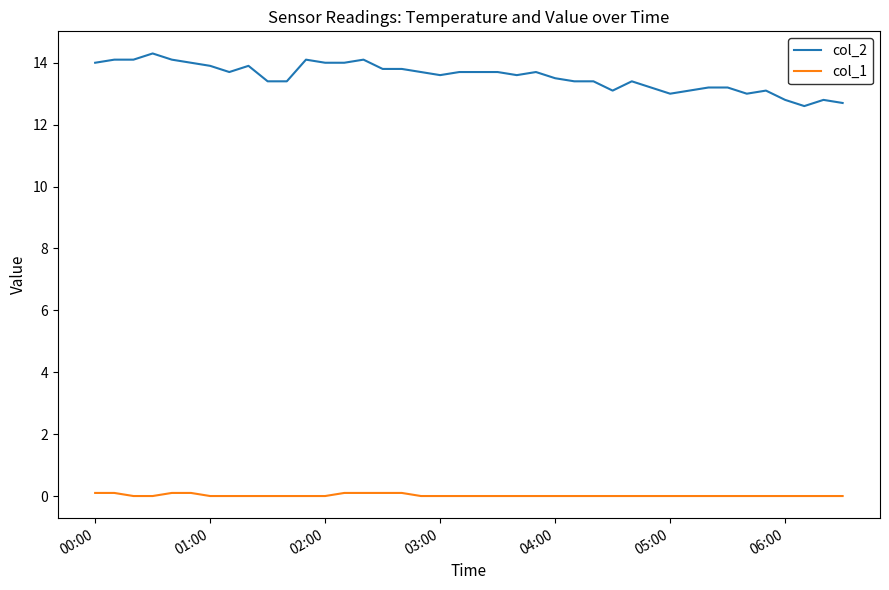

True or false: col_2 and col_1 cross at least once.

False